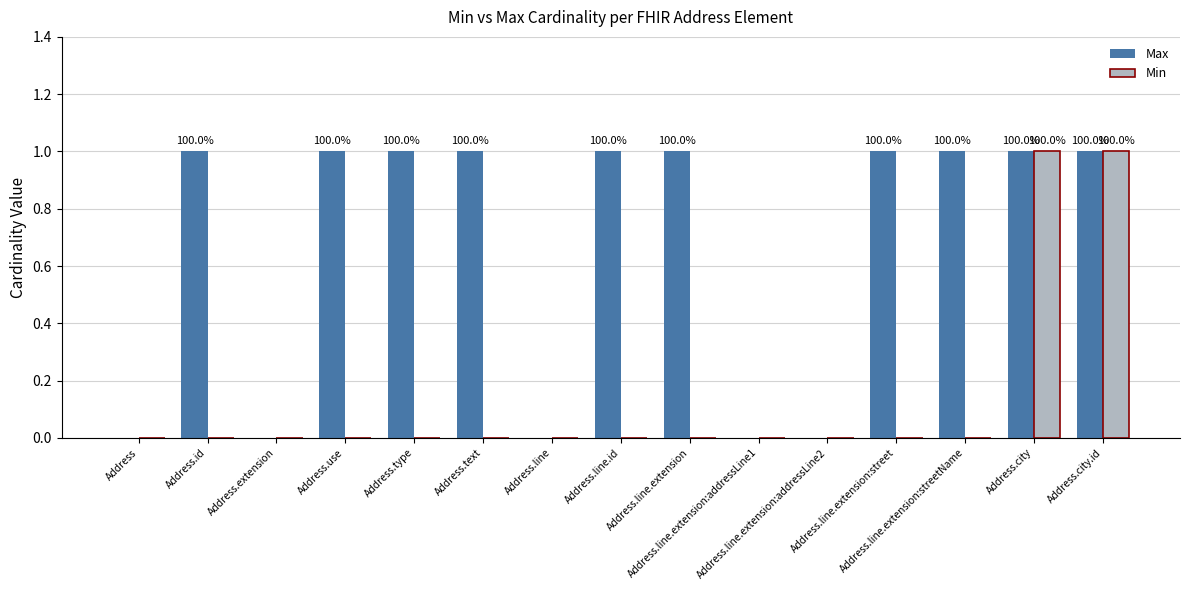

Reading left to right, list all the values displayed in this chart.

Max: 0	1	0	1	1	1	0	1	1	0	0	1	1	1	1
Min: 0	0	0	0	0	0	0	0	0	0	0	0	0	1	1